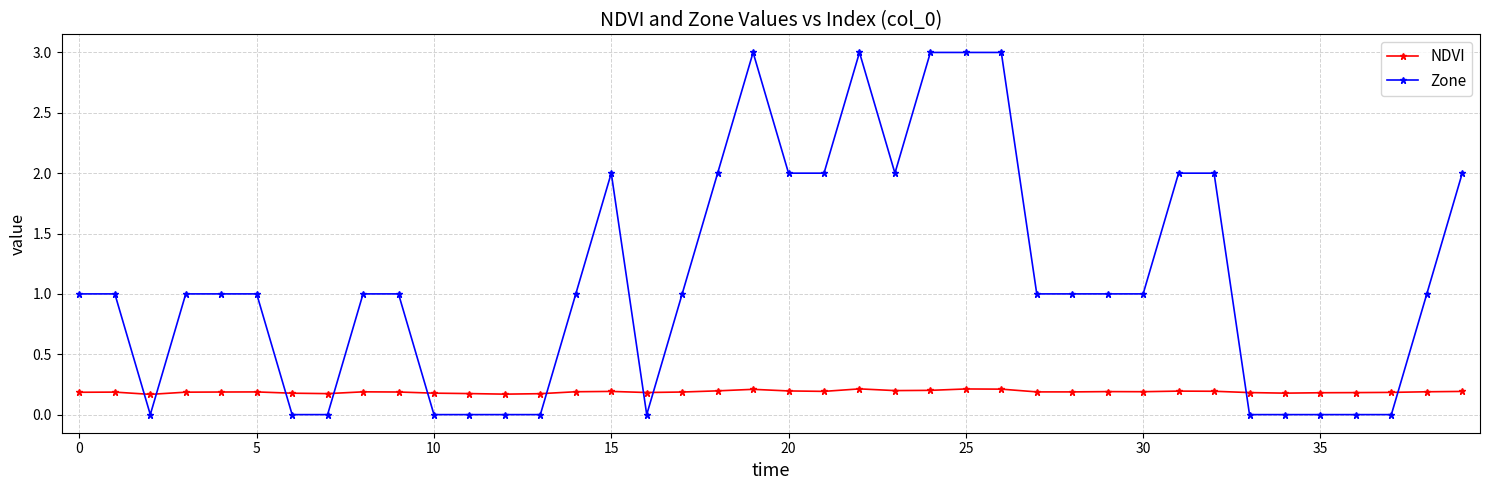

What is the greatest value displayed?

3.0